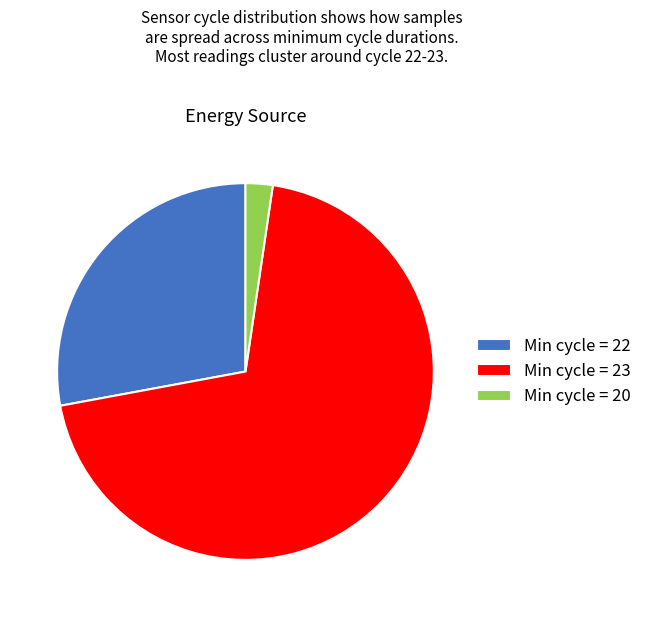

True or false: Min cycle = 22 accounts for 28% of the total.

True